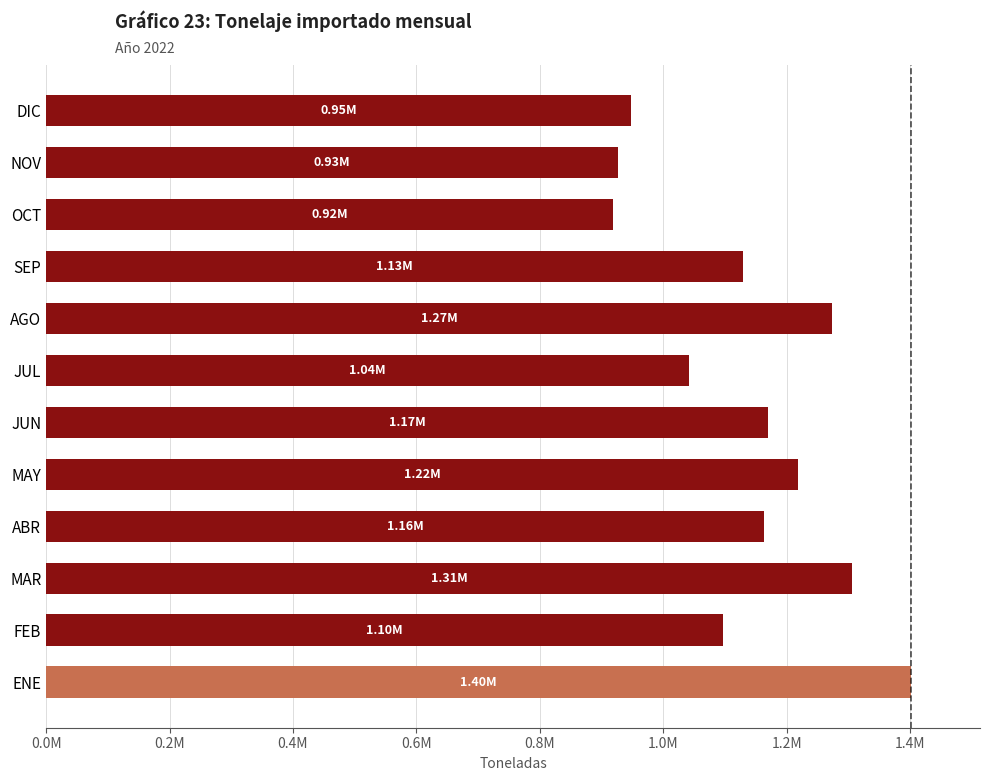

What is the maximum value shown in the chart?

1401232.1